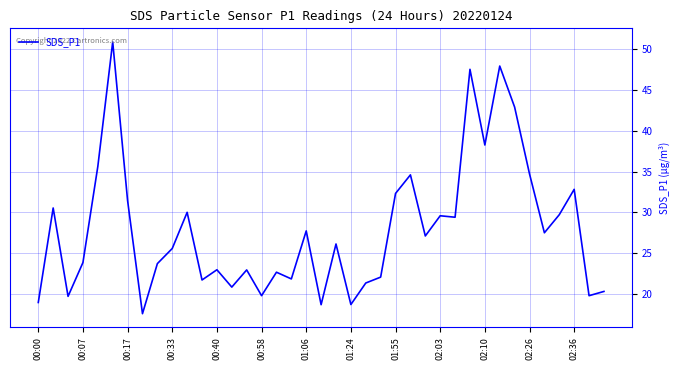

What is the minimum value shown in the chart?

17.6